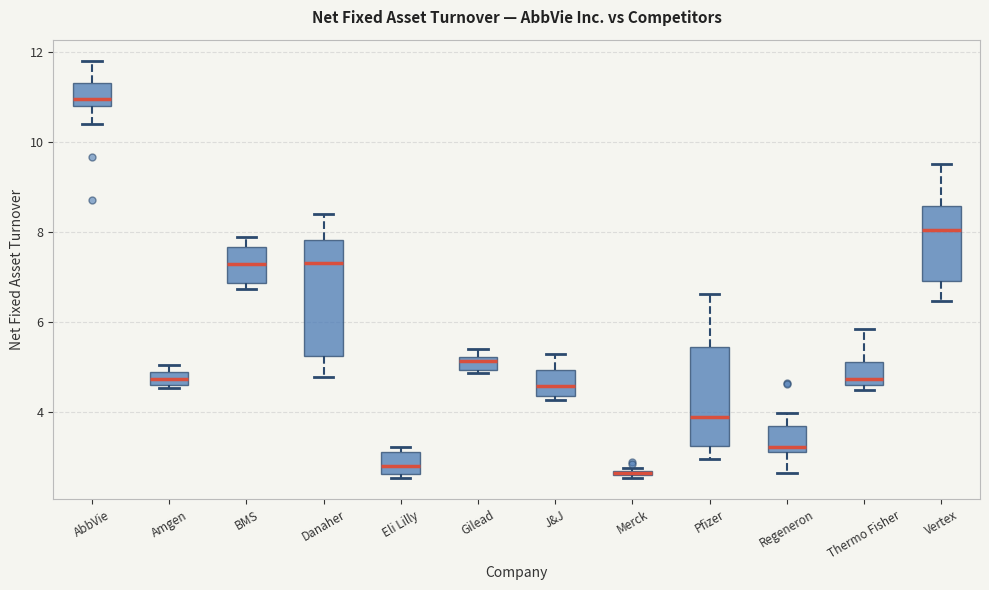

Which box is the tallest, from its lower edge to its upper edge?

Danaher